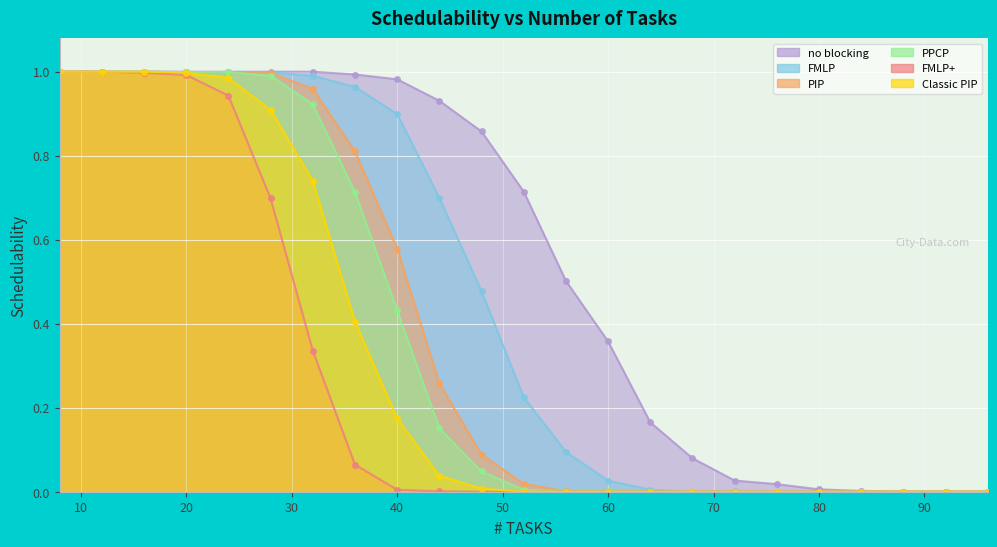

At which label does FMLP+ reach its peak?

8